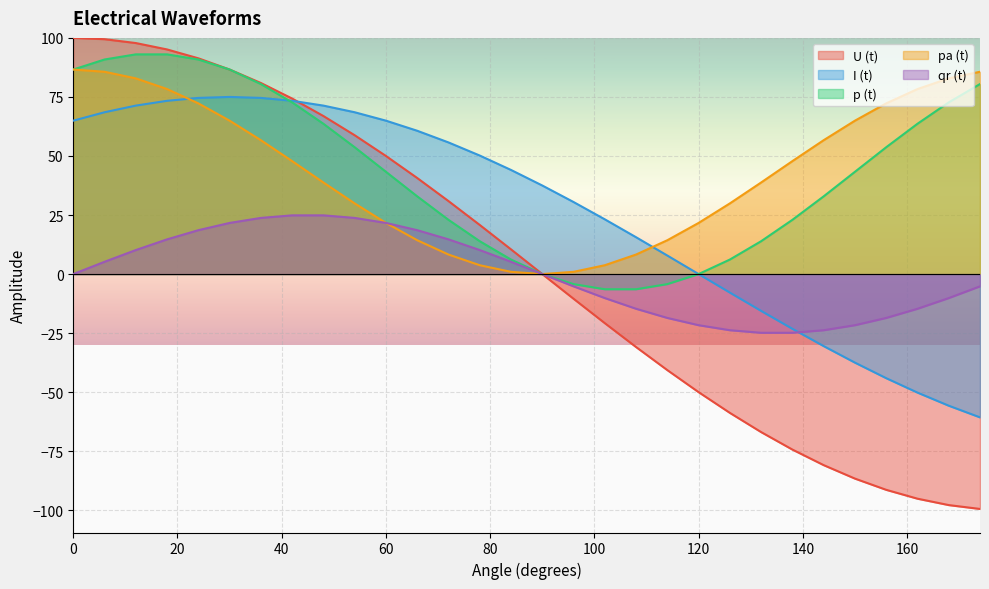

What is the total value across all series at 60?

201.6